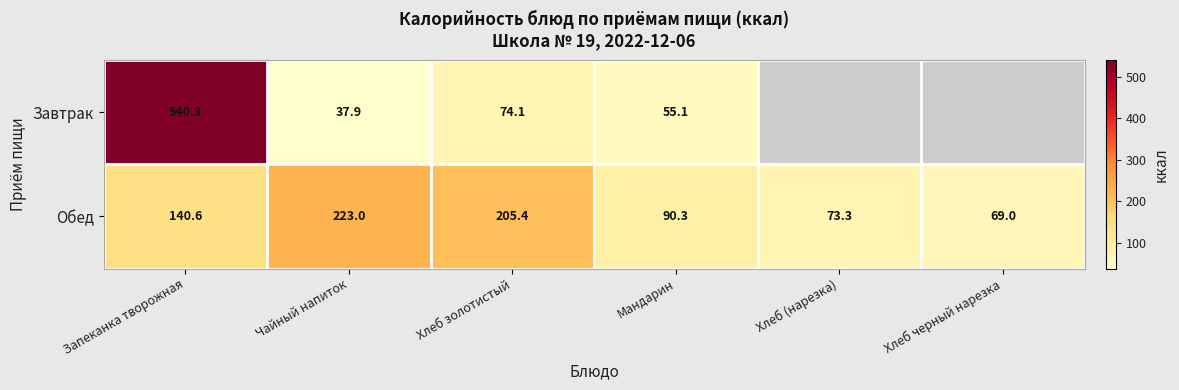

At Хлеб золотистый, list the series in order from largest to smallest.

Обед, Завтрак